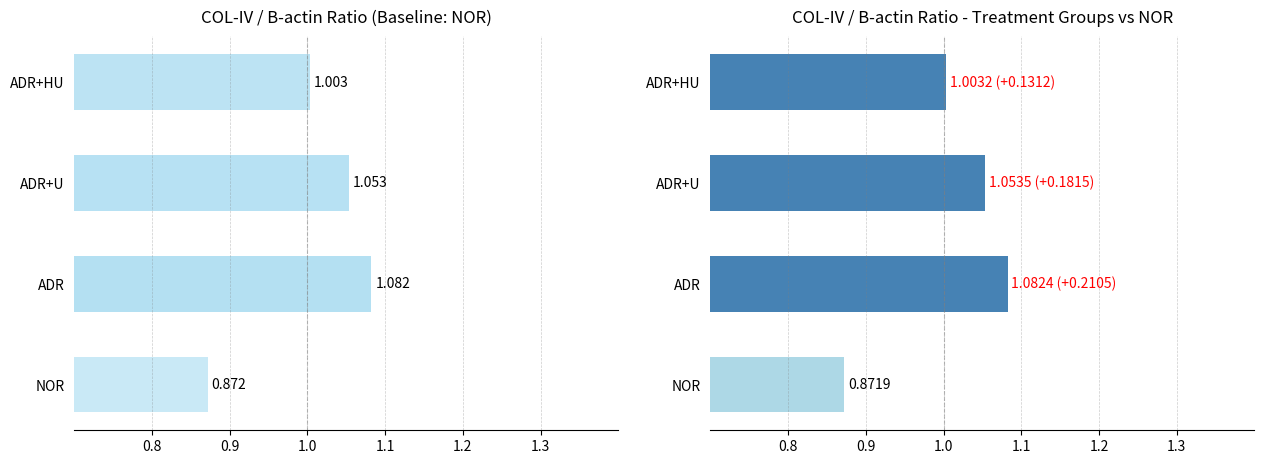

Which series changed the most between ADR and ADR+U?

COL-IV/B-actin